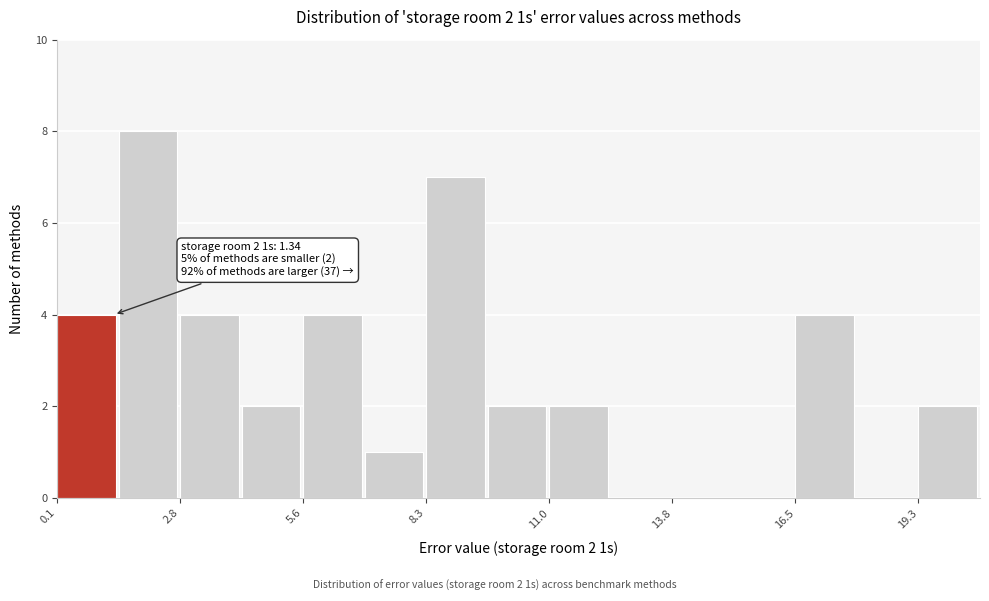

Around what value on the x-axis is the tallest bar? Give the approximate position of its centre, as read against the axis.

2.0